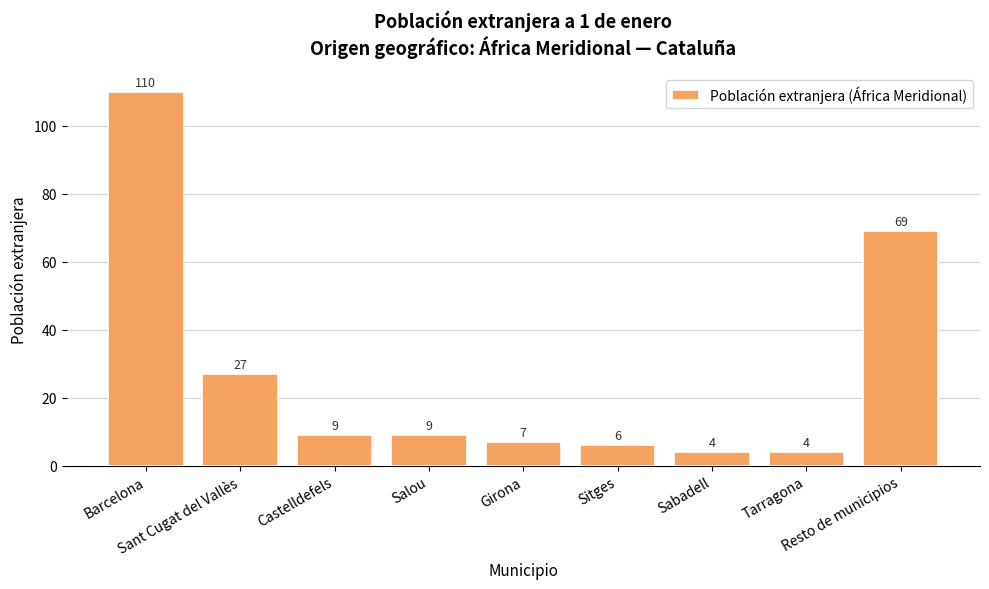

True or false: the data shows 4 at Tarragona.

True